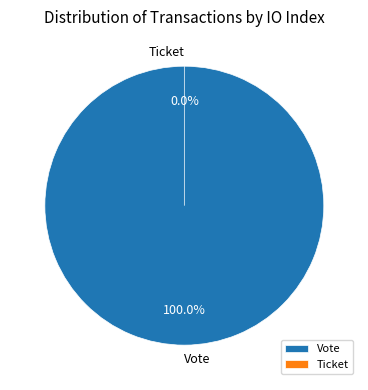

To the nearest percent, what is the average slice percentage?

50%